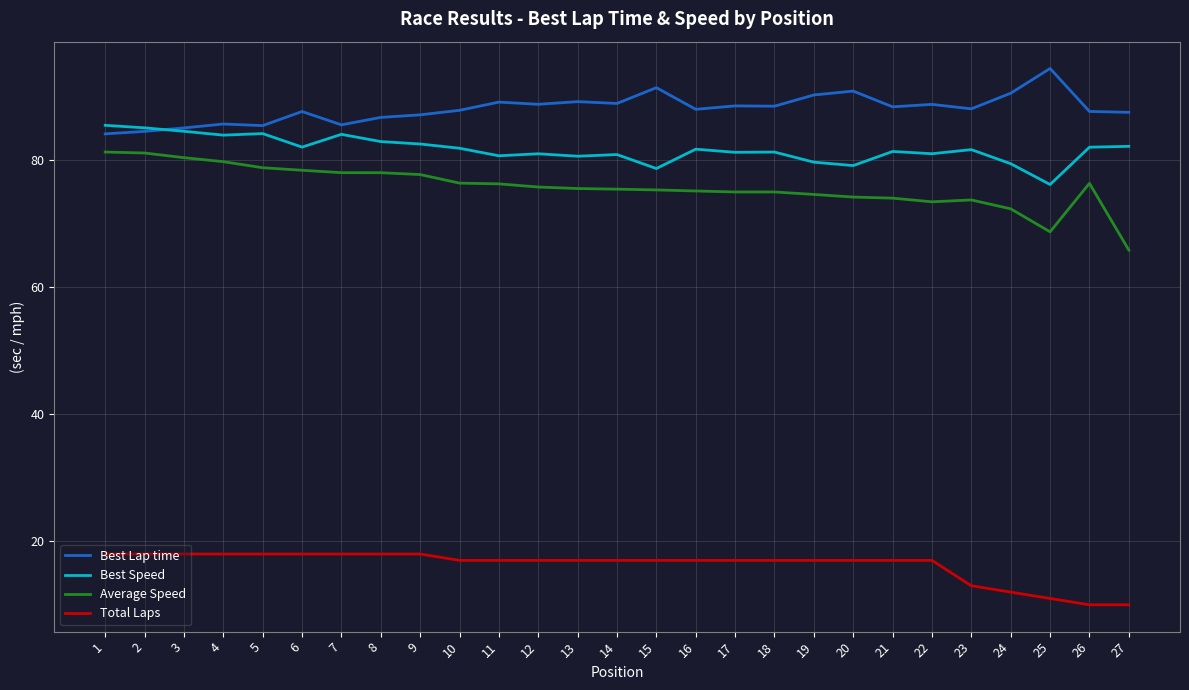

What are all the series names shown in the legend?

Best Lap time, Best Speed, Average Speed, Total Laps